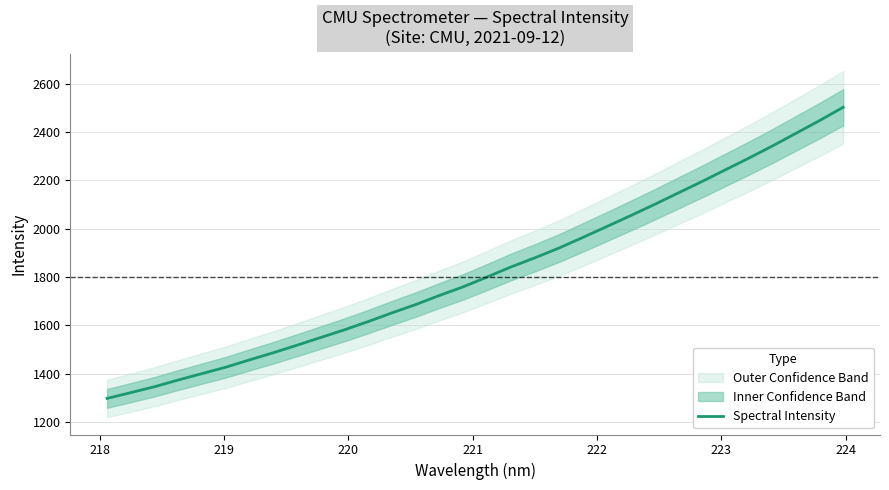

How many data points are less than 1800?

16